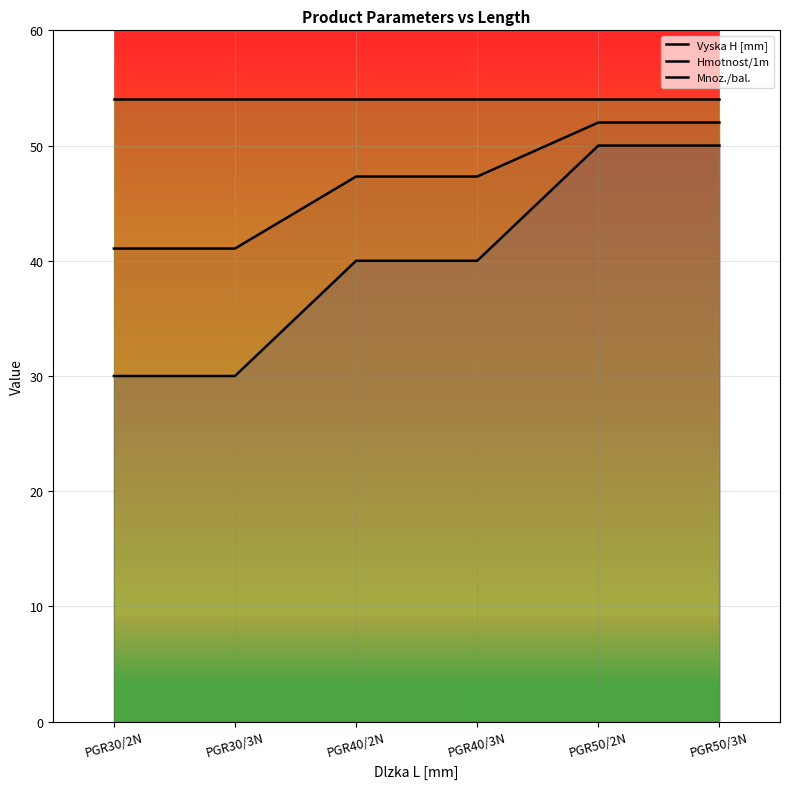

True or false: Mnoz./bal. and Vyska H [mm] cross at least once.

False